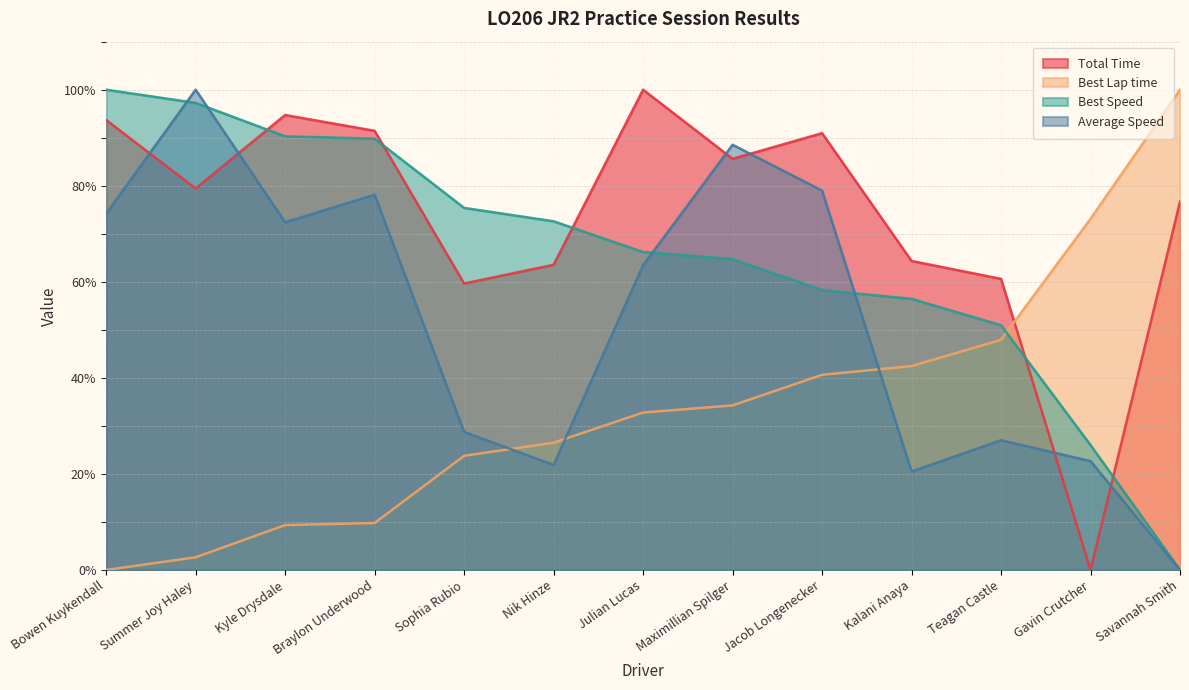

How many categories are shown in the chart?

13